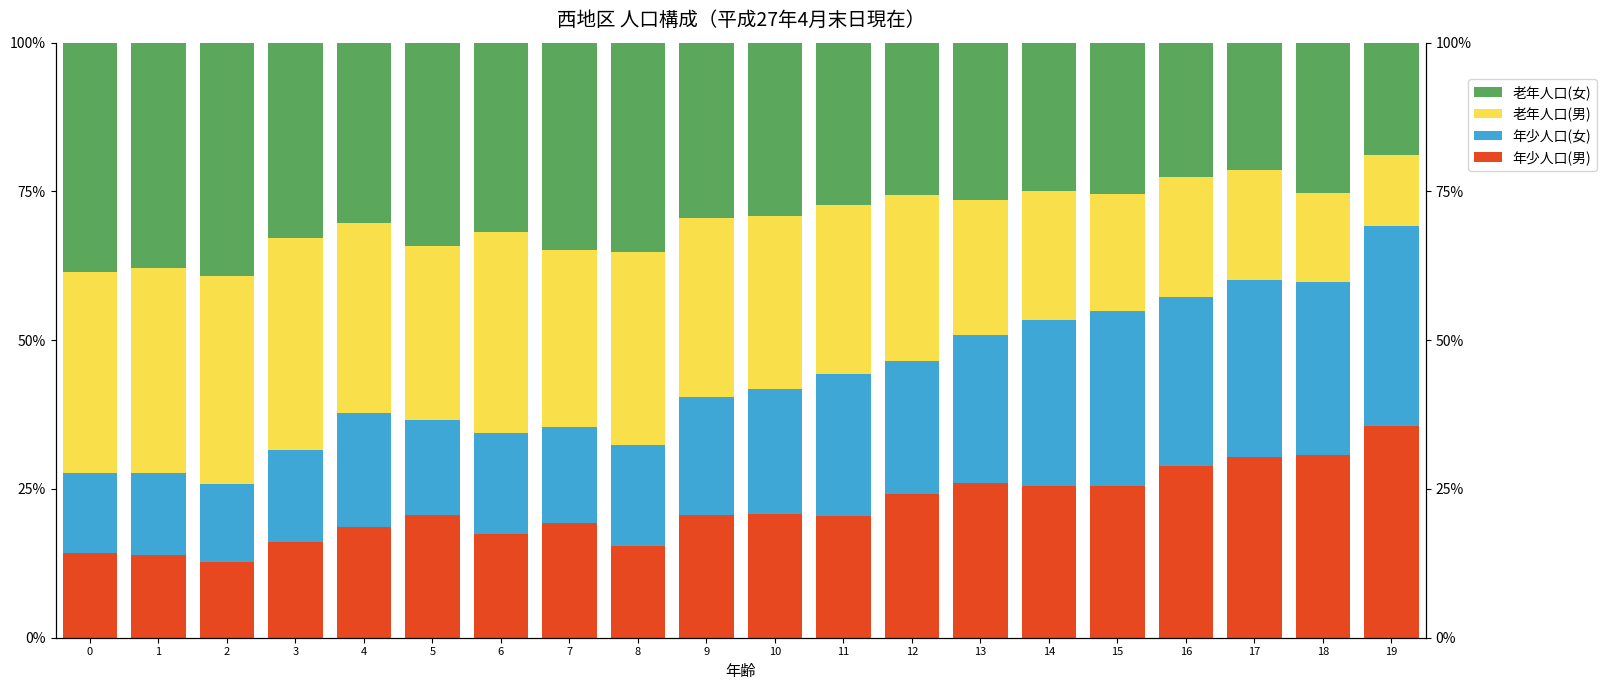

Read the 年少人口(女) value at 14.

27.9